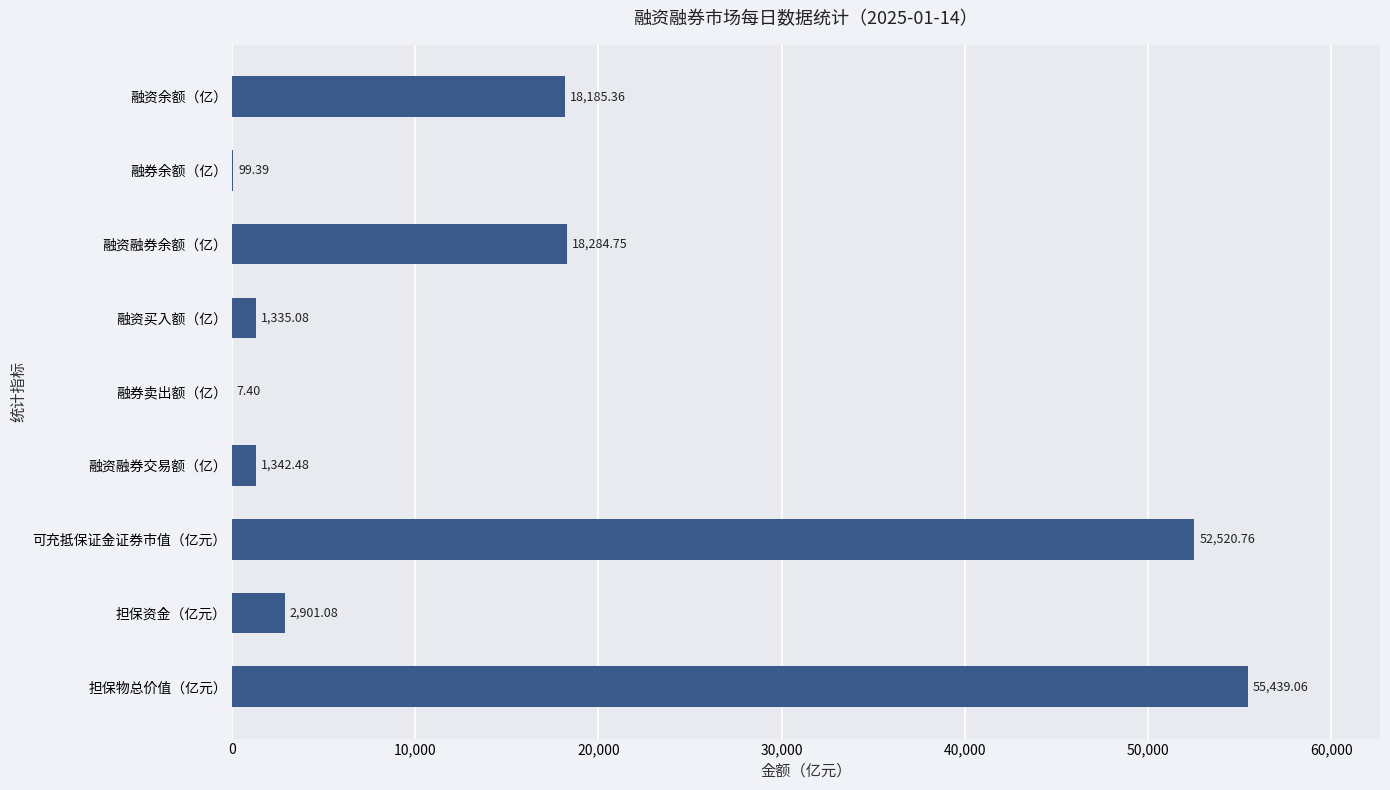

Between 融券卖出额（亿） and 担保物总价值（亿元）, which is larger?

担保物总价值（亿元）